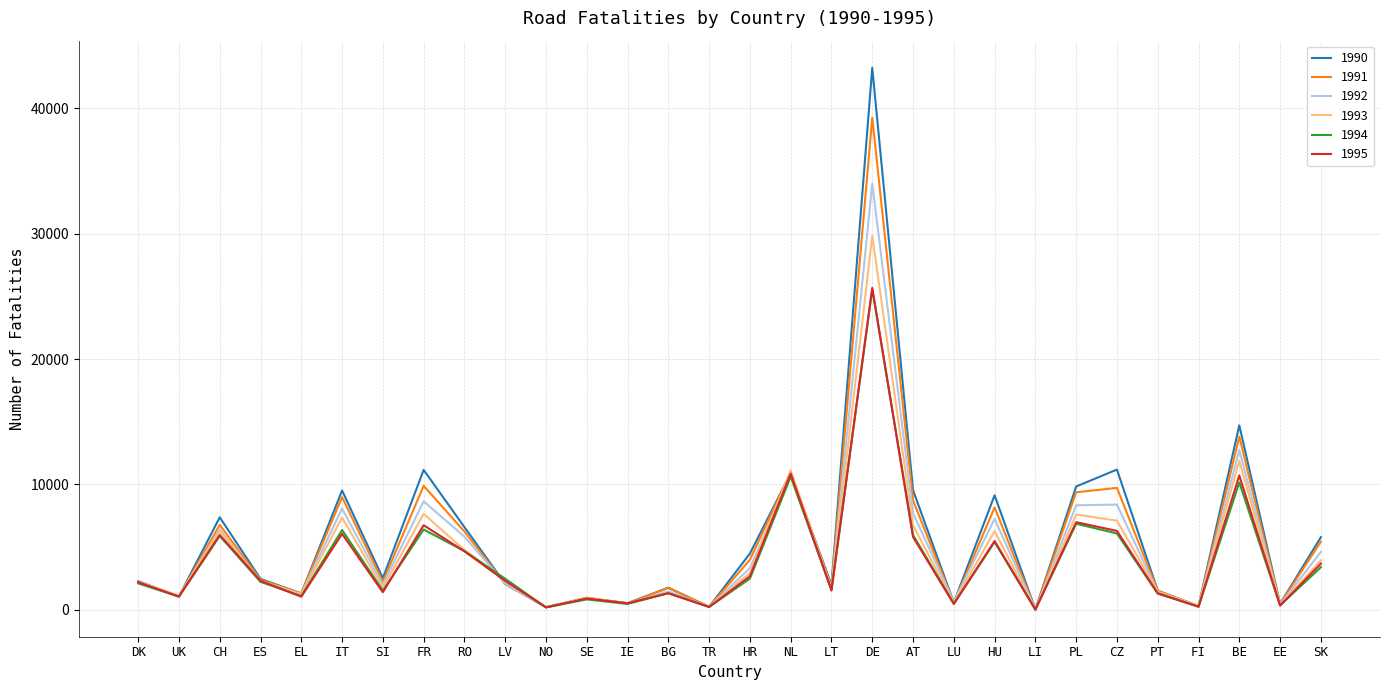

True or false: 1992 has a value of 18539 at BE.

False